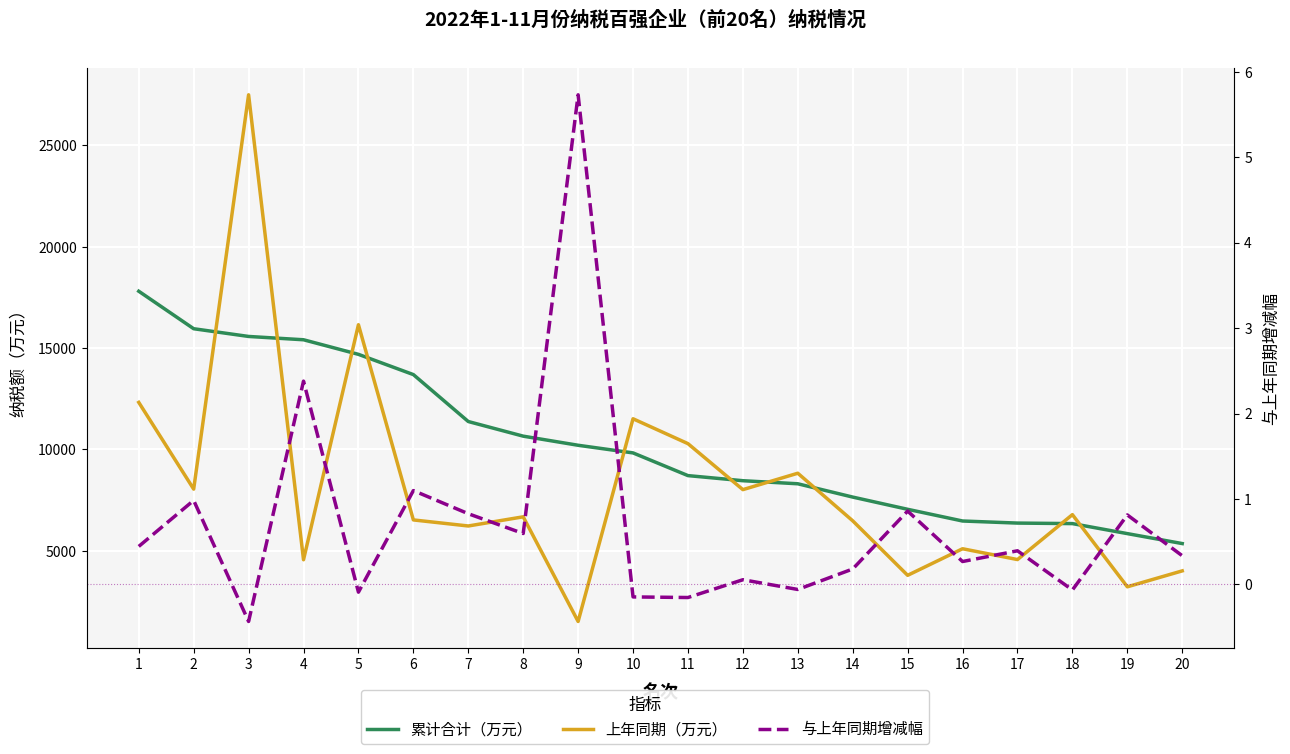

Rank the series by their average value, from highest to lowest.

累计合计（万元）, 上年同期（万元）, 与上年同期增减幅